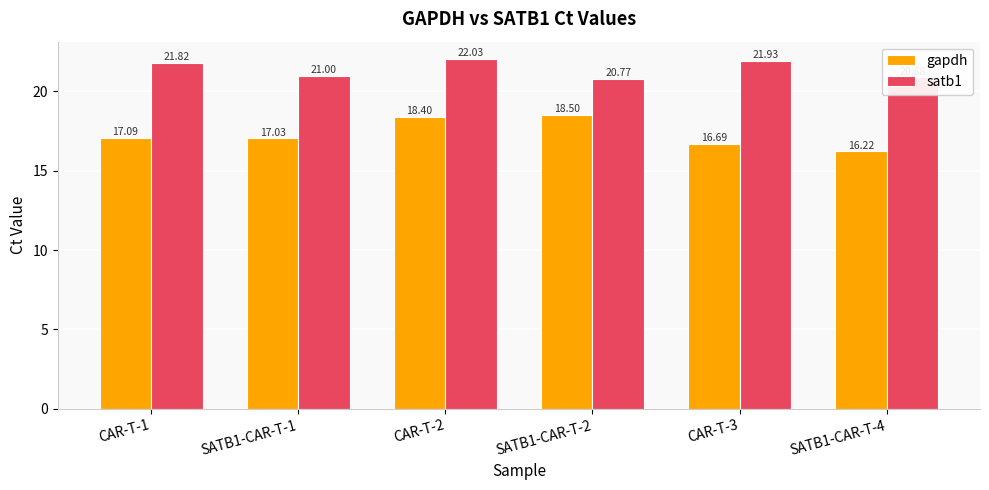

What is the value of the gapdh bar at the 4th from the left?

18.5